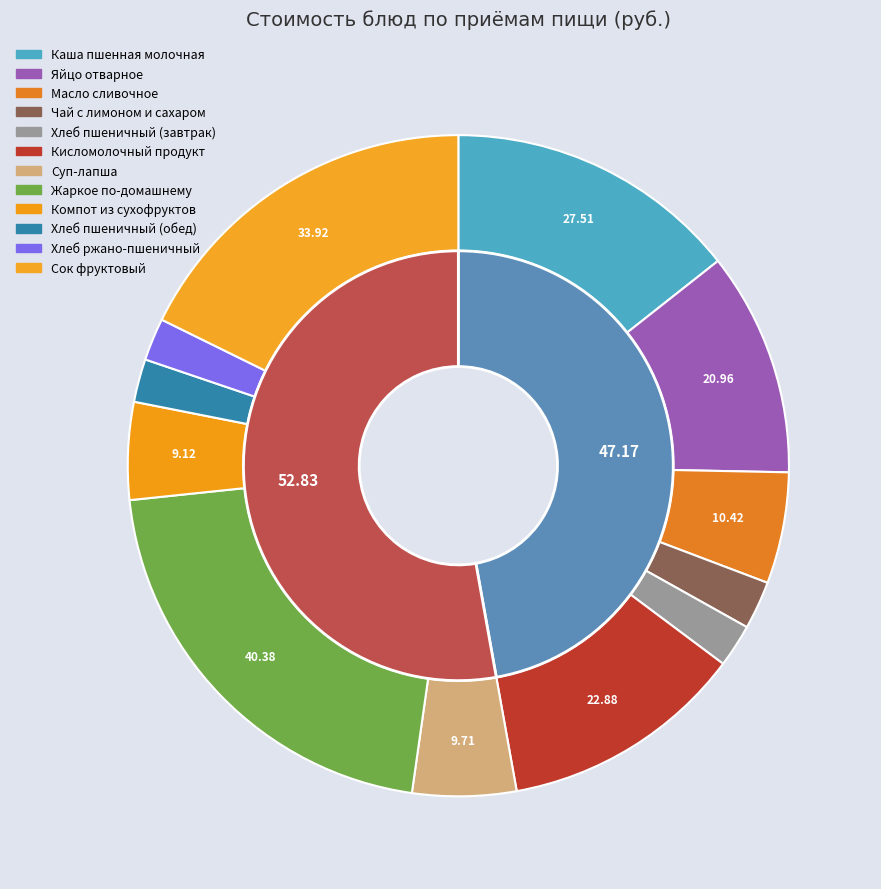

Is it true that Каша пшенная молочная is 14% of the pie?

True